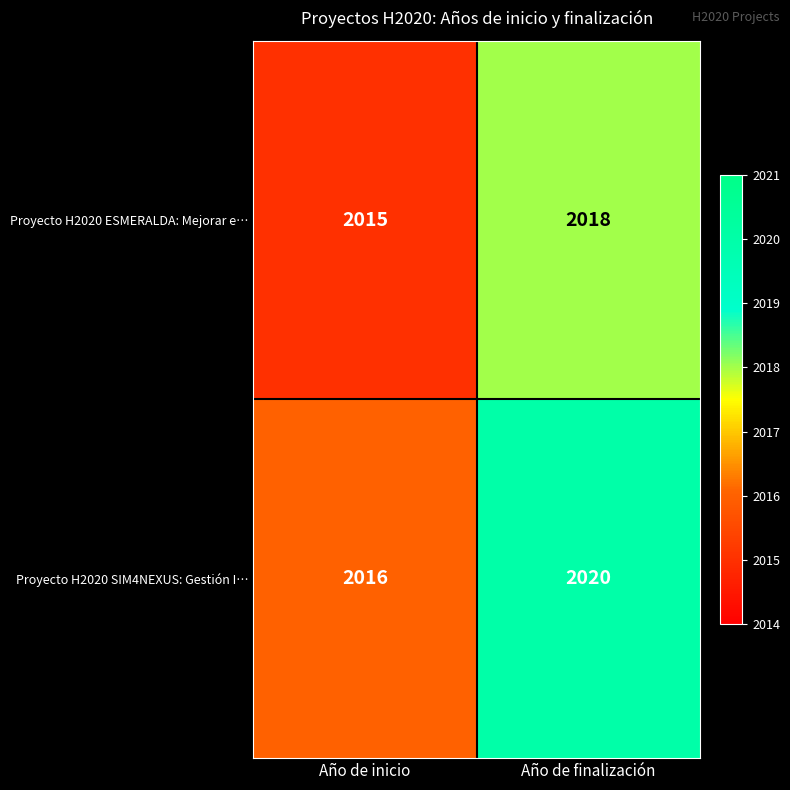

Which series has the largest total across all categories?

Proyecto H2020 SIM4NEXUS: Gestión I…